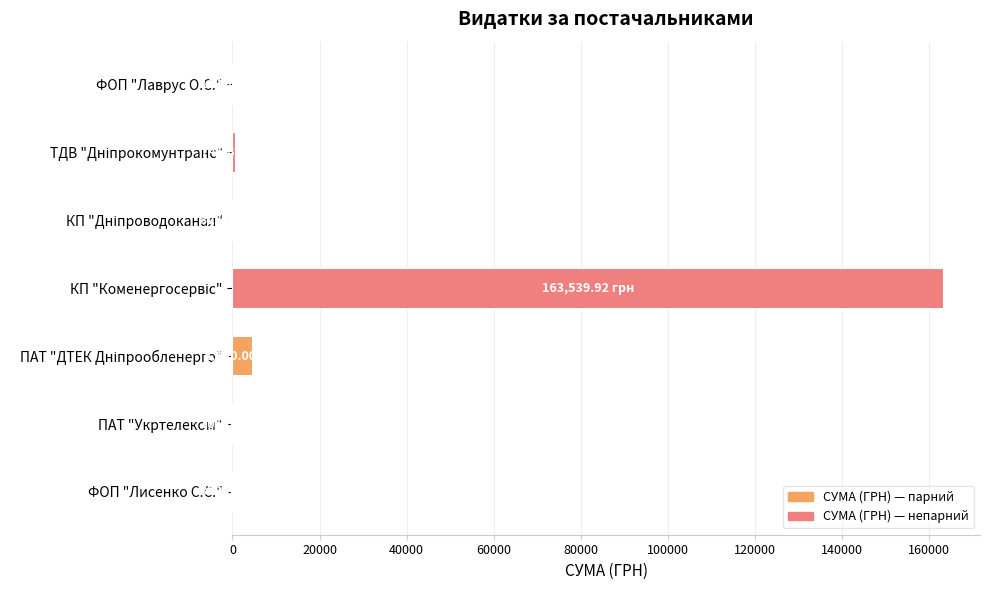

What is the sum of all values?

170100.0